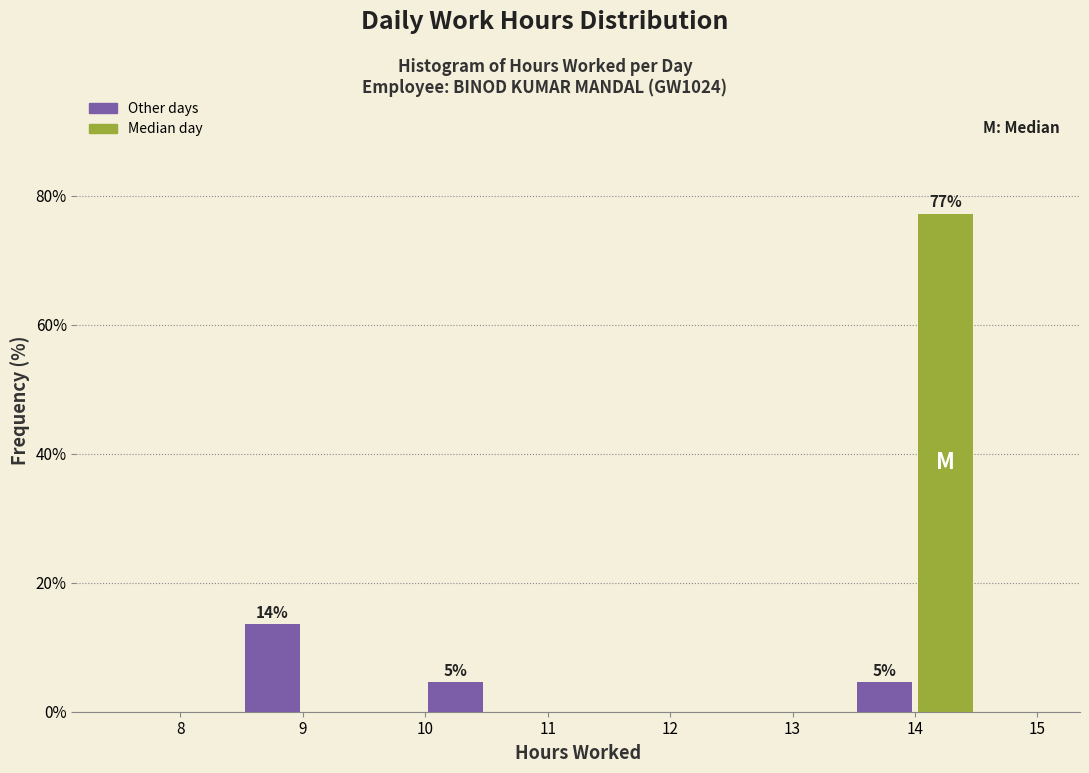

Over which range of the x-axis is the bar tallest?

14.0 to 14.5